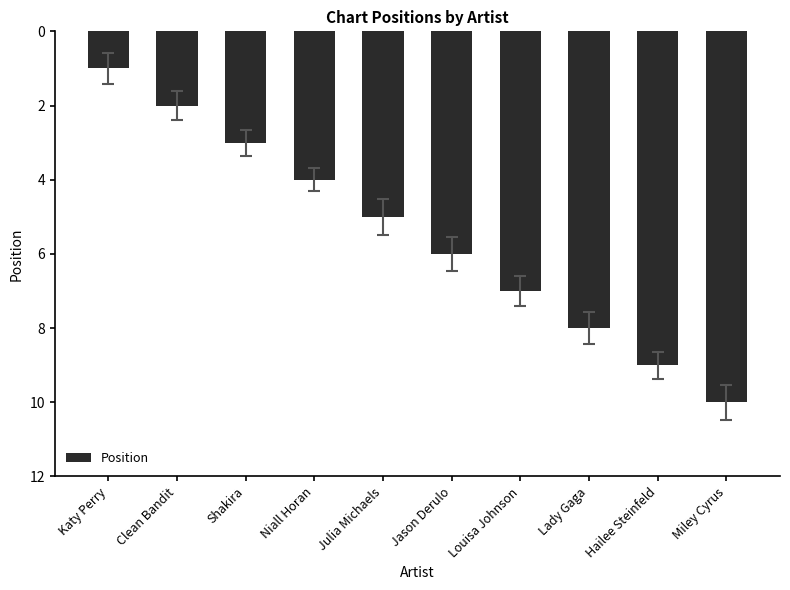

What is the difference between the maximum and second lowest values?

8